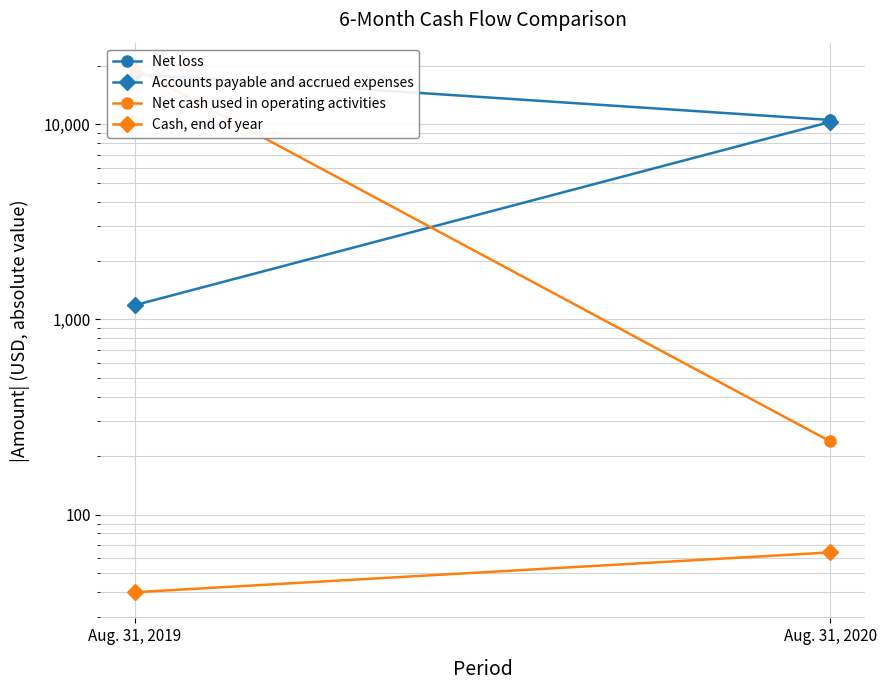

Rank the series at Aug. 31, 2019 from highest to lowest value.

Net cash used in operating activities, Net loss, Accounts payable and accrued expenses, Cash, end of year